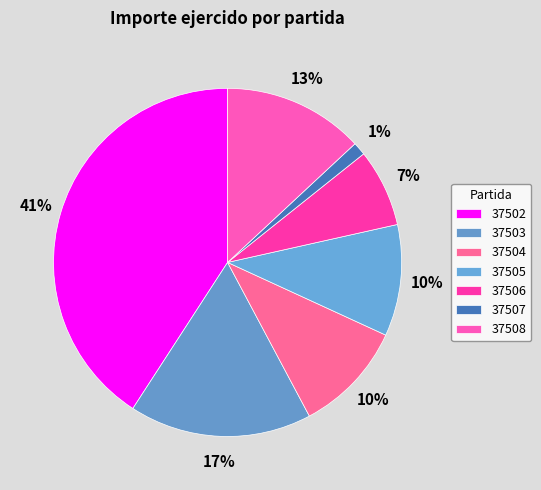

To the nearest percent, what portion does 37505 represent?

10%